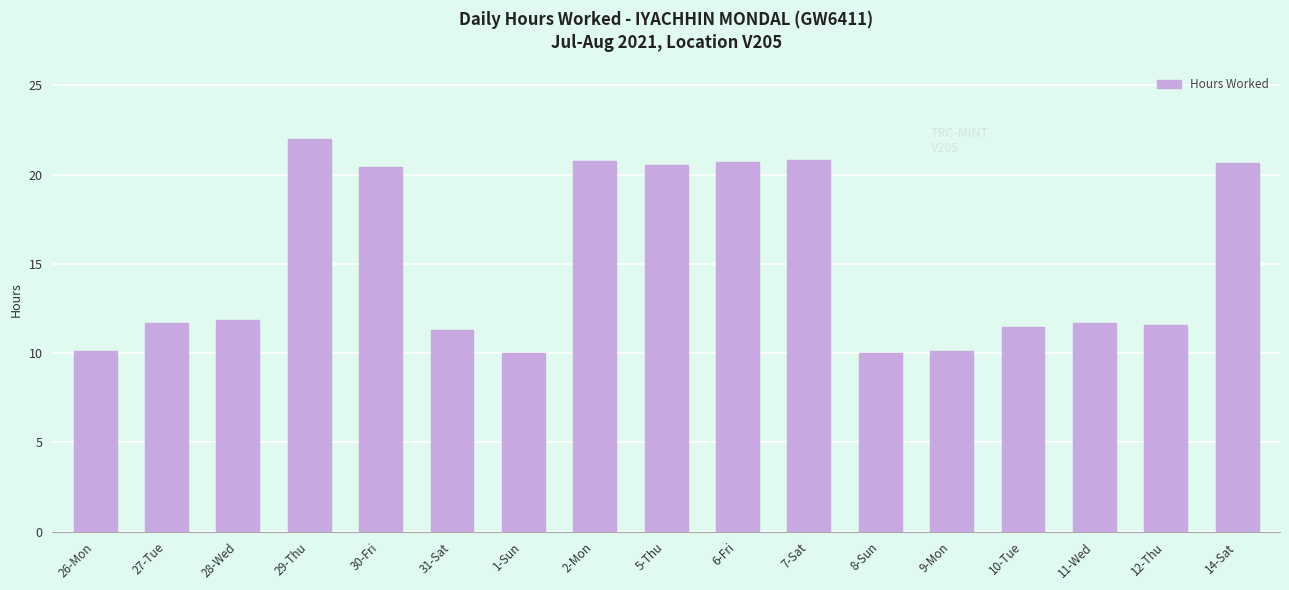

What is the label of the 14th bar from the left?

10-Tue